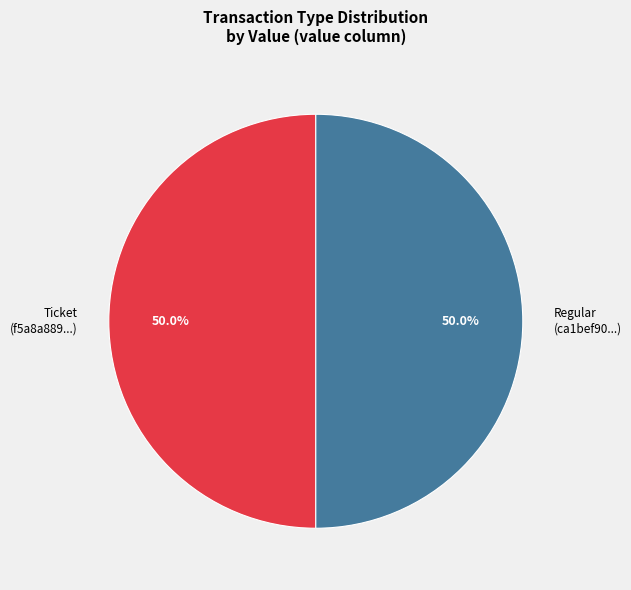

Combined, do Ticket (f5a8a889...) and Regular (ca1bef90...) account for over 50%?

Yes